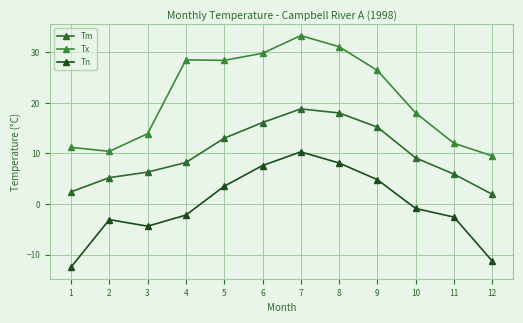

Where does the Tx series first go above 26?

4